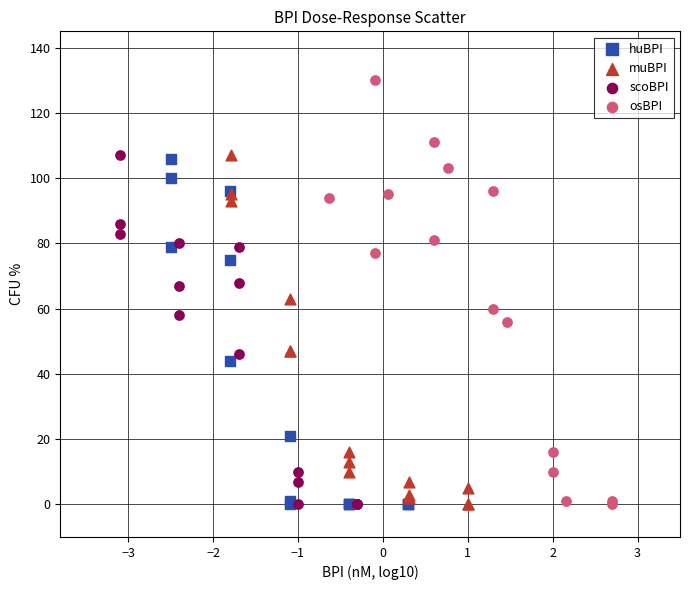

Which series has the widest spread of Y values?

osBPI